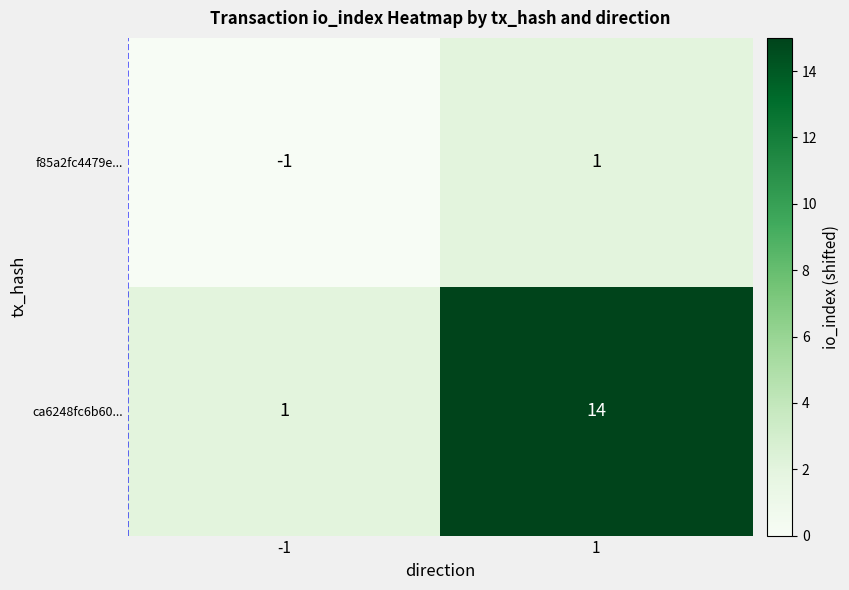

Reading left to right, transcribe all the data shown in this chart.

f85a2fc4479e...: -1=-1	1=1
ca6248fc6b60...: -1=1	1=14